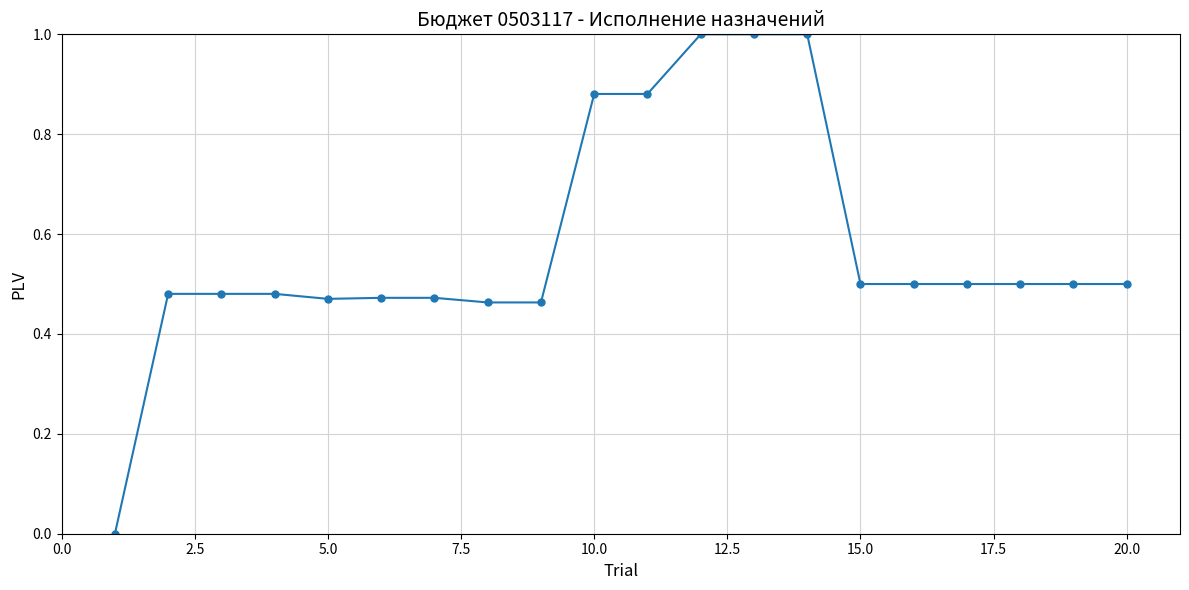

What is the maximum value shown in the chart?

1.0